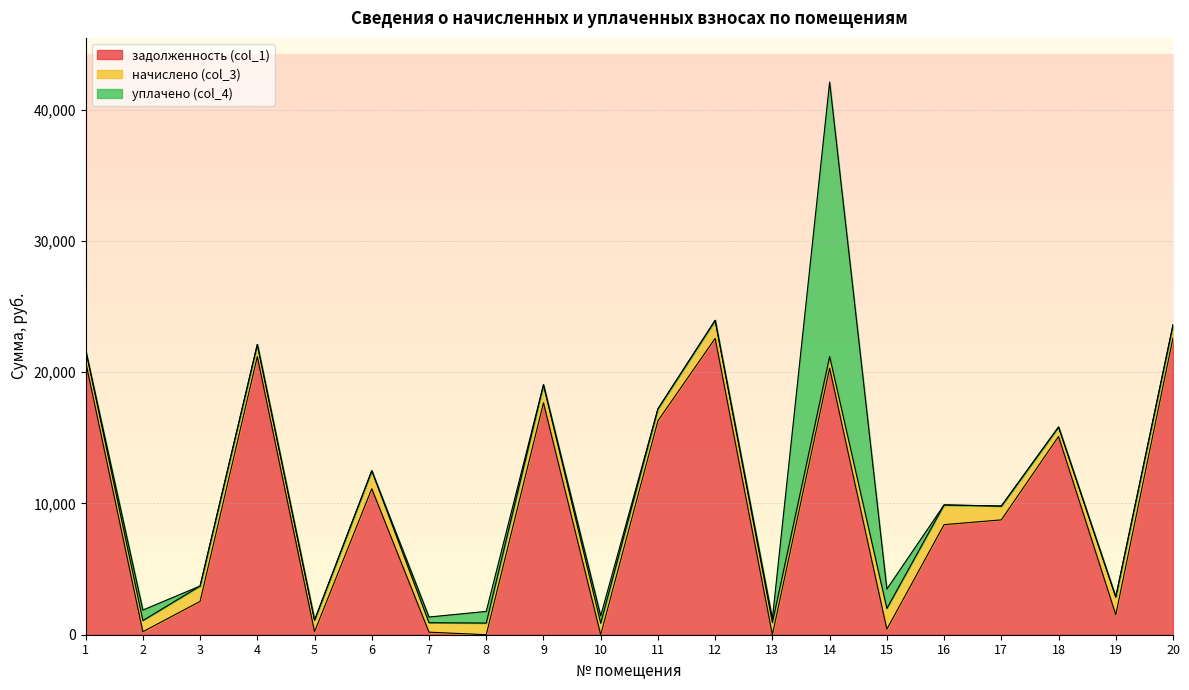

True or false: уплачено (col_4) has more than 2 interior local peaks.

True